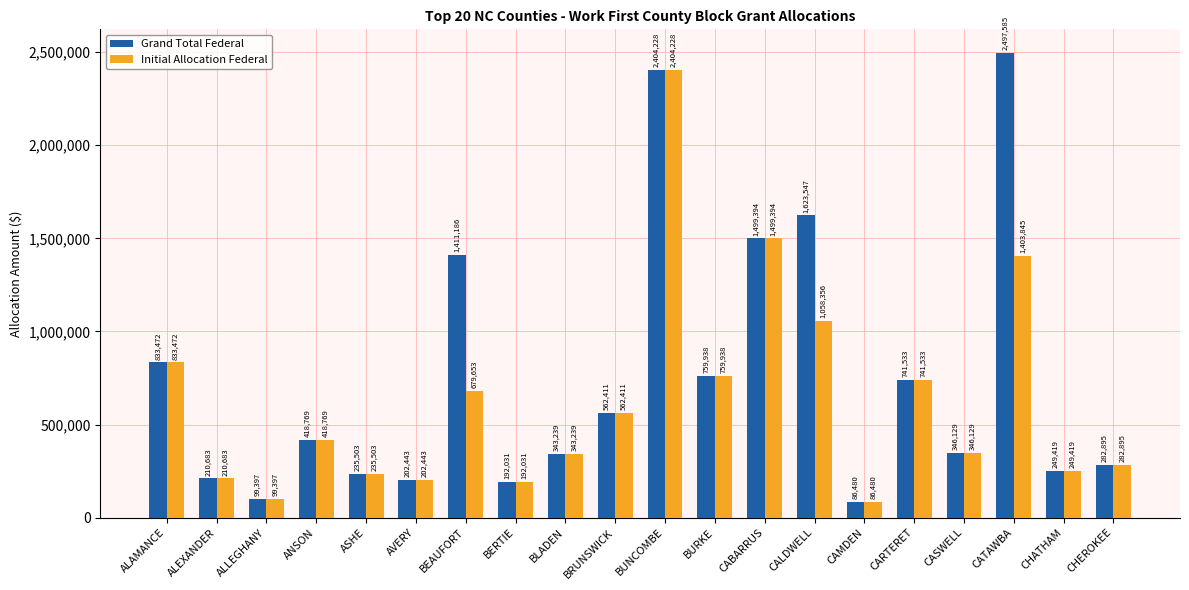

What is the highest value of the Initial Allocation Federal series?

2404228